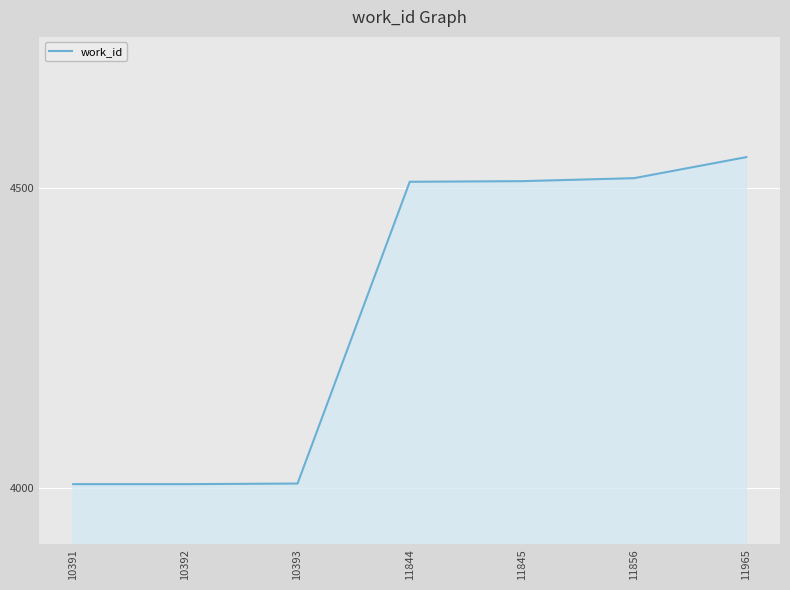

How many lines are shown in the chart?

1